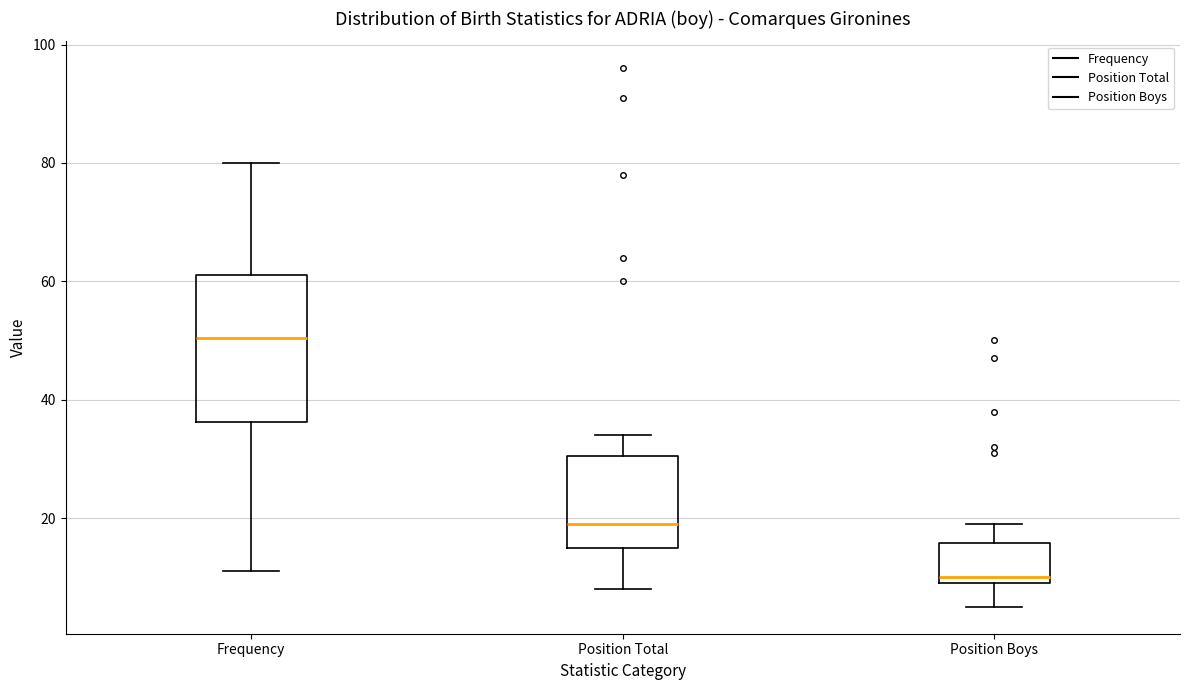

Reading left to right, transcribe this box plot: for each box, give where its median line is, the range the box spans, and where its two whiskers end, as read against the y-axis. The values are not printed on the chart, so give them approximately, as read against the axis.

Frequency: median 50, box 36 to 62, whiskers 12 to 80
Position Total: median 20, box 16 to 30, whiskers 8 to 34
Position Boys: median 10 (just above the box's lower edge), box 10 to 16, whiskers 6 to 20